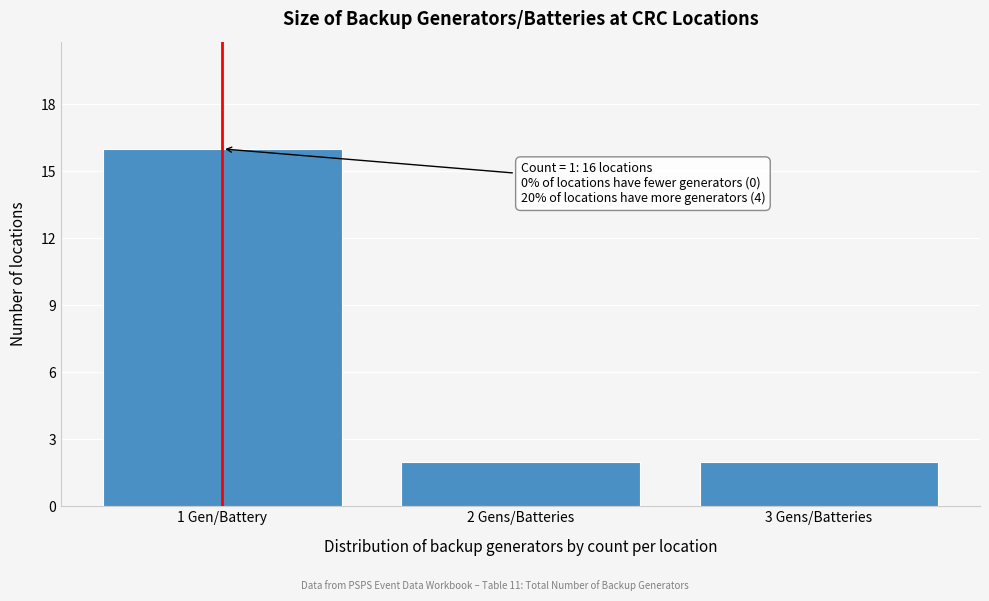

Reading right to left, transcribe all the data shown in this chart.

3 Gens/Batteries=2	2 Gens/Batteries=2	1 Gen/Battery=16